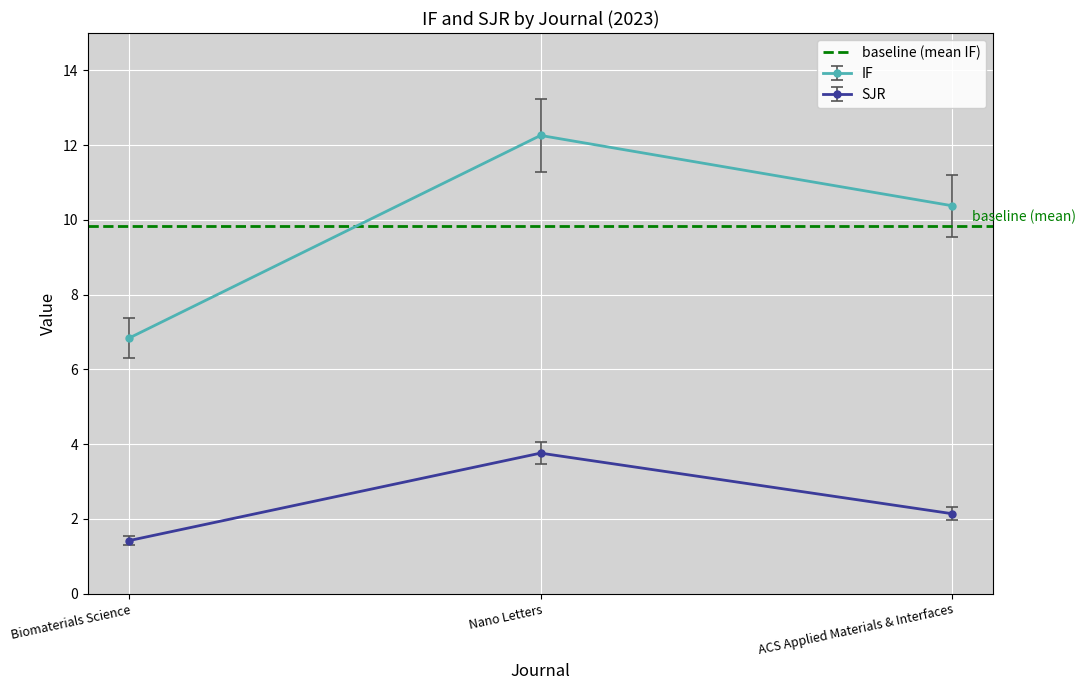

What is the sum of the SJR values at Biomaterials Science and Nano Letters?

5.2